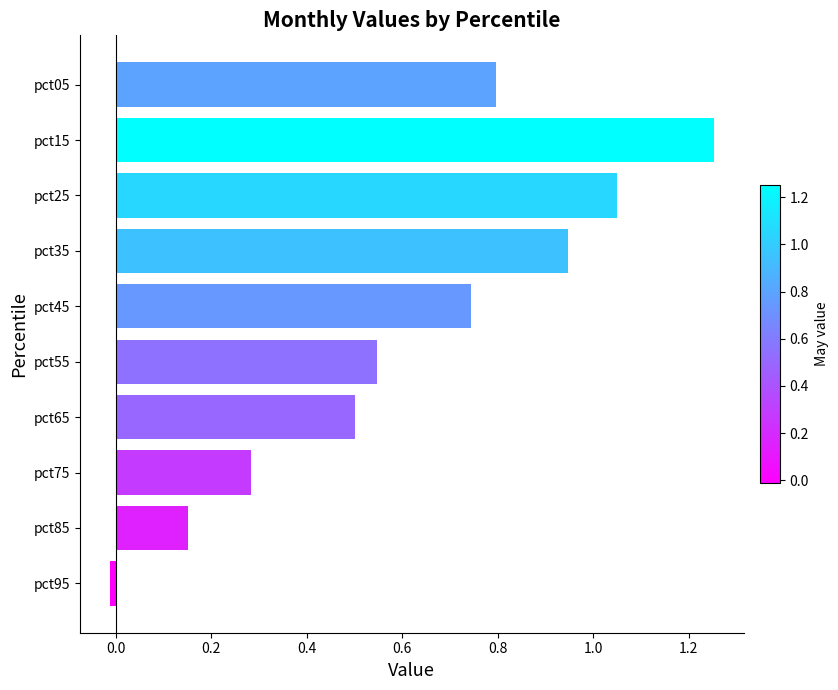

List the labels in order of value, smallest first.

pct95, pct85, pct75, pct65, pct55, pct45, pct05, pct35, pct25, pct15